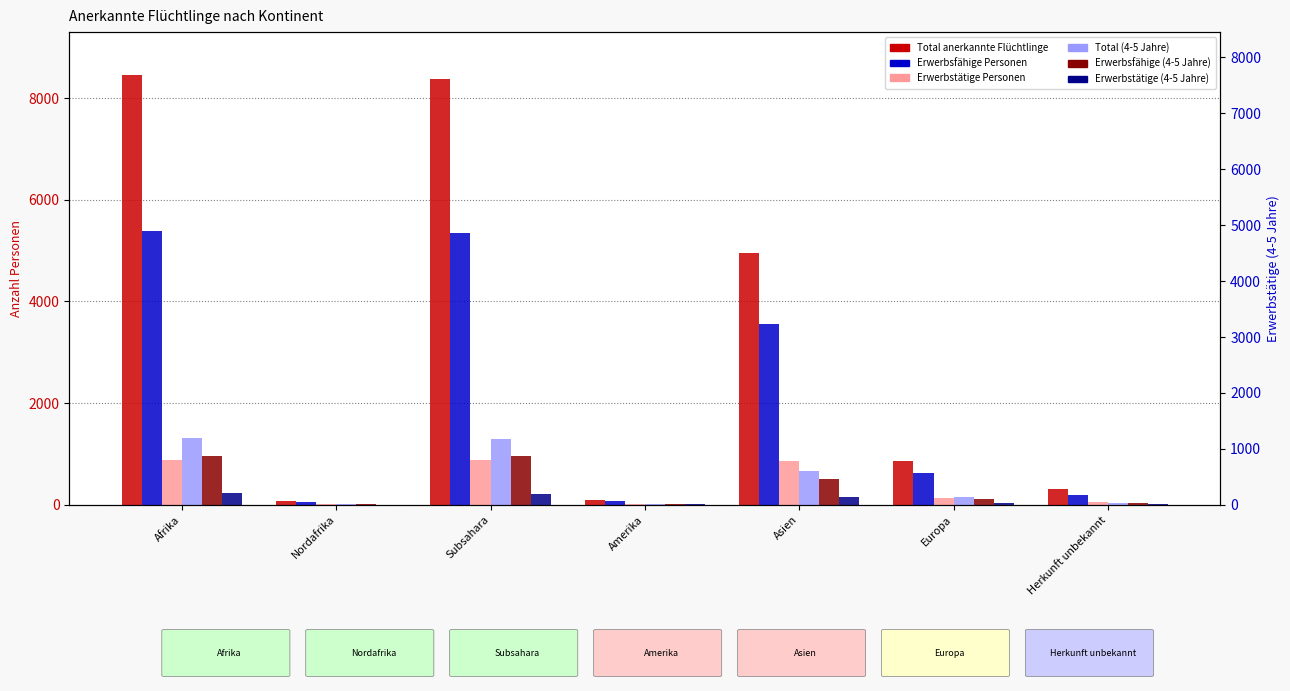

What is the sum of all Total anerkannte Flüchtlinge values?

23133